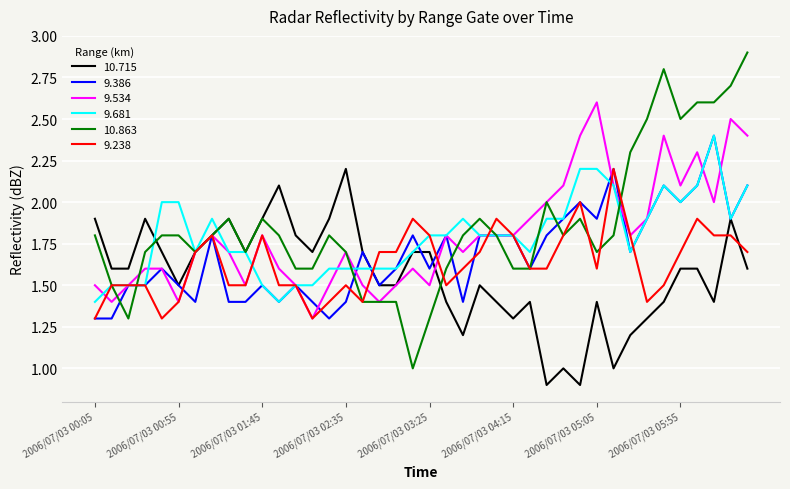

Which series has the widest spread of values?

10.863